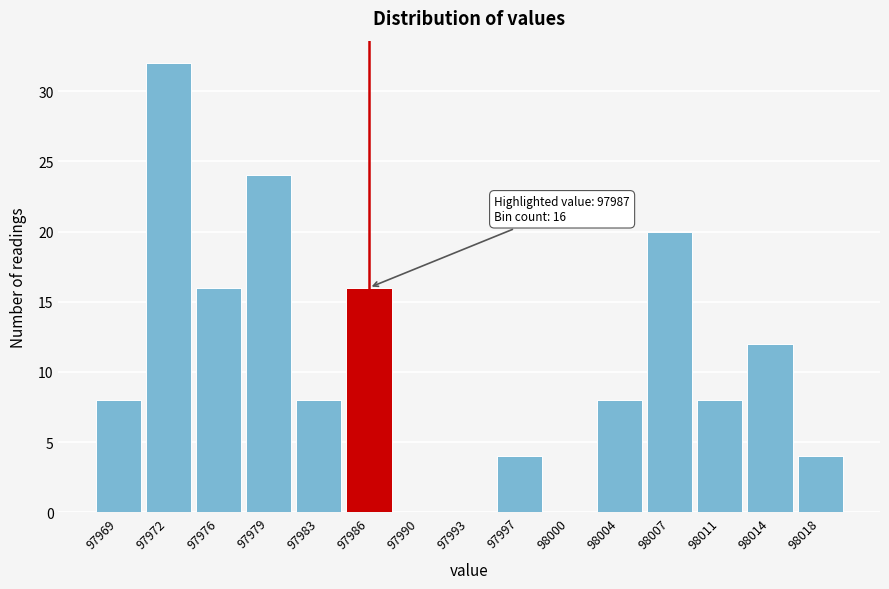

Reading right to left, what are all the values shown in this chart?

98018=4	98014=12	98011=8	98007=20	98004=8	98000=0	97997=4	97993=0	97990=0	97986=16	97983=8	97979=24	97976=16	97972=32	97969=8